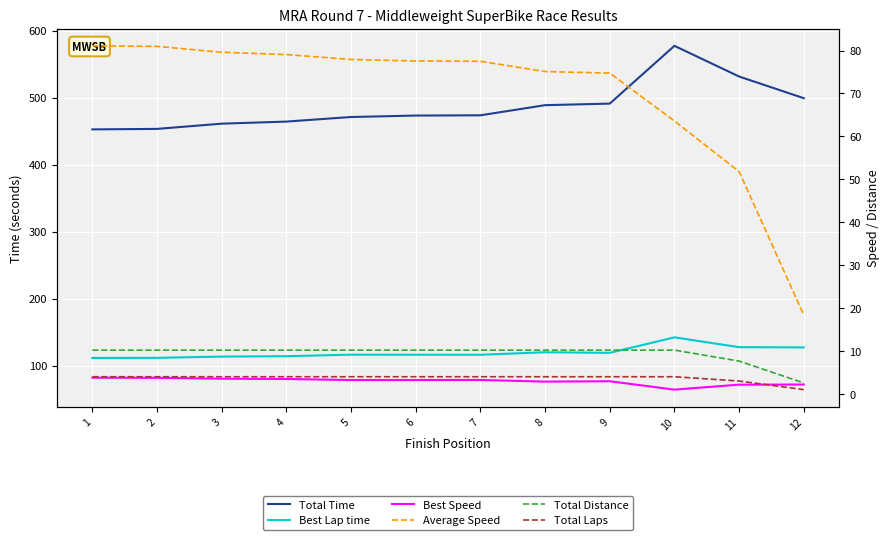

What is the difference between the highest and lowest values at 6?

469.4